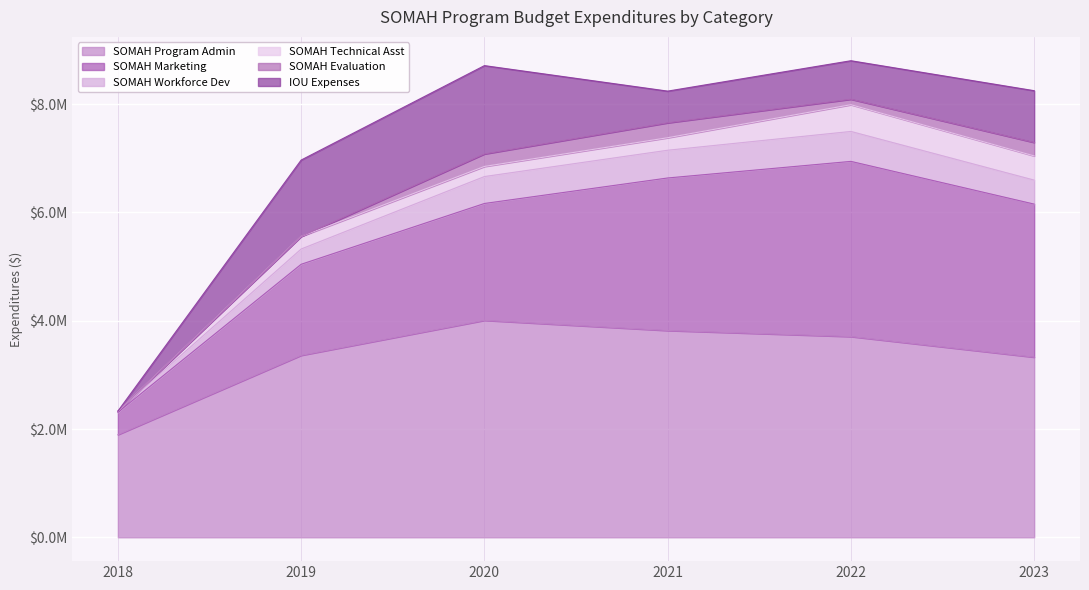

Does the chart display data point markers on the line(s)?

No